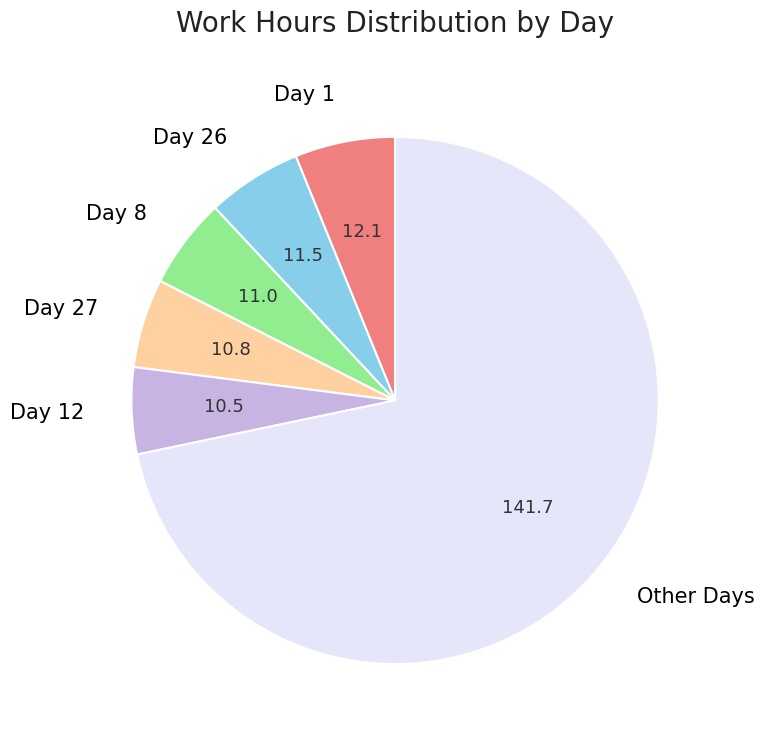

Is it true that Day 26 is 6% of the pie?

True